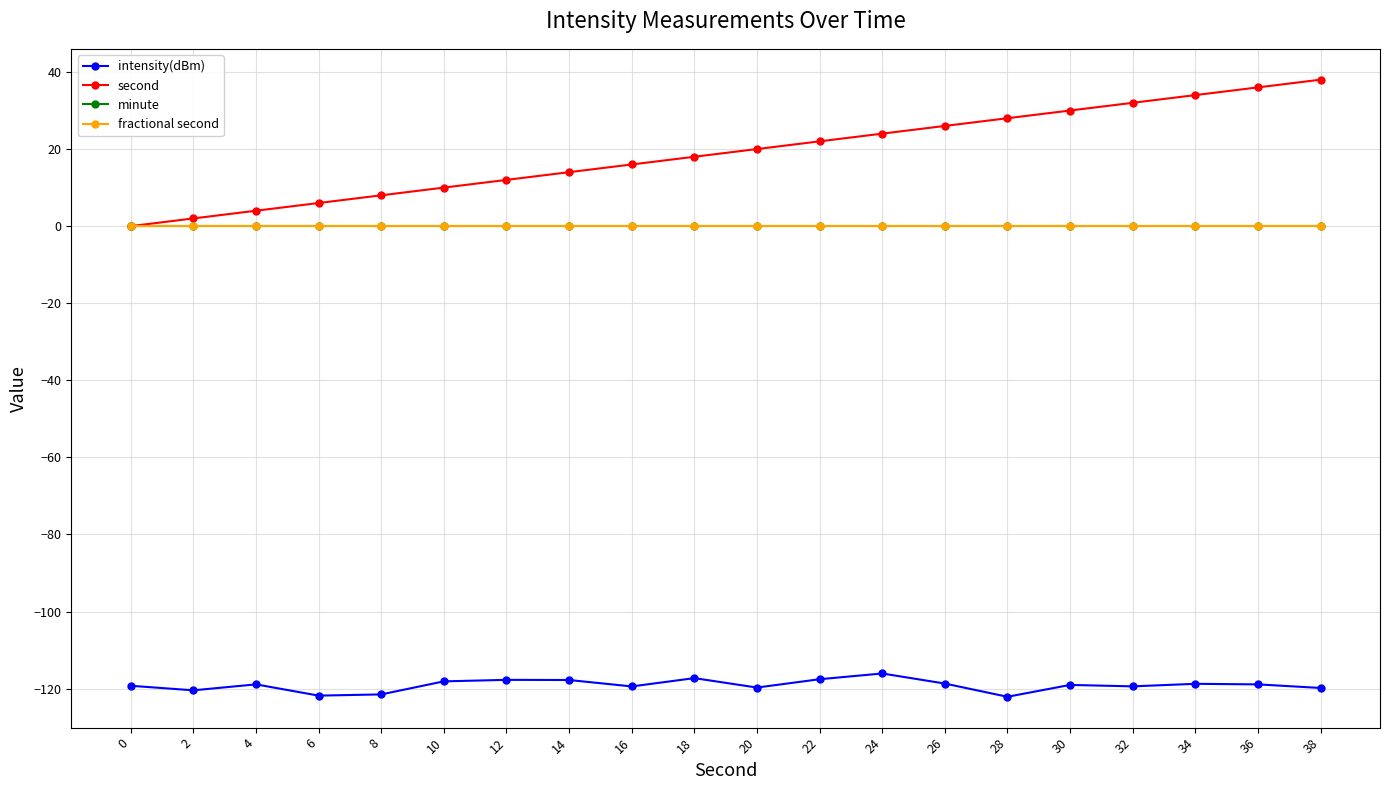

True or false: fractional second has more than 2 points higher than both neighbors.

False